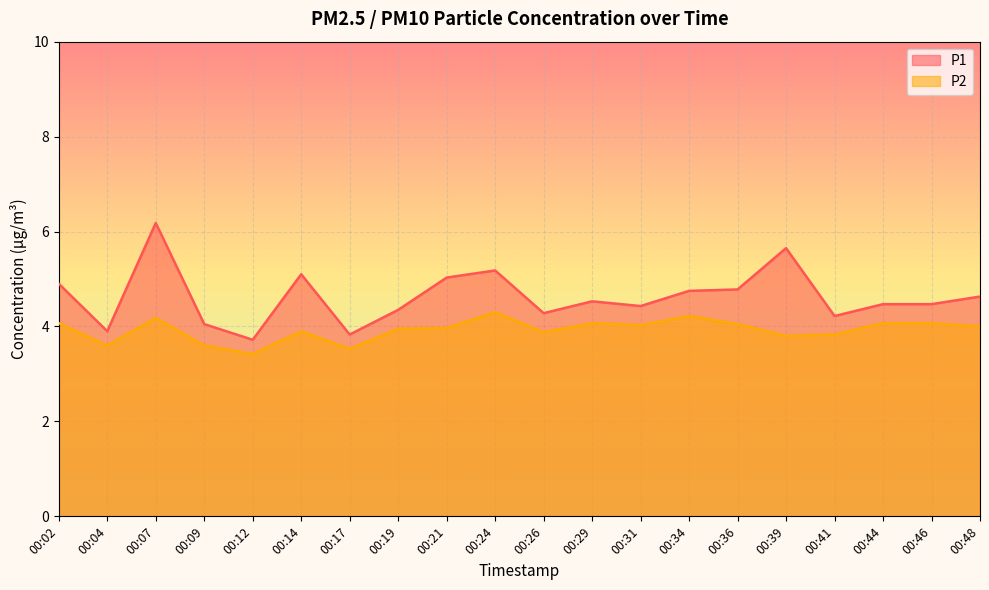

Which category has the highest value in the P2 series?

00:24